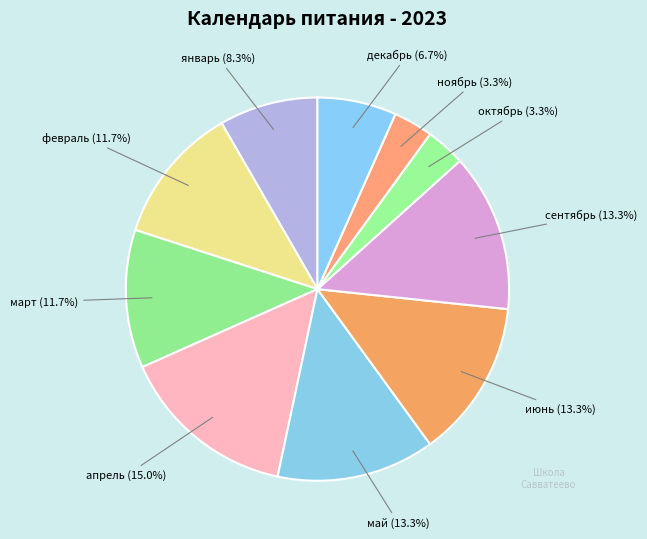

How much of the chart is everything except ноябрь?

96.7%